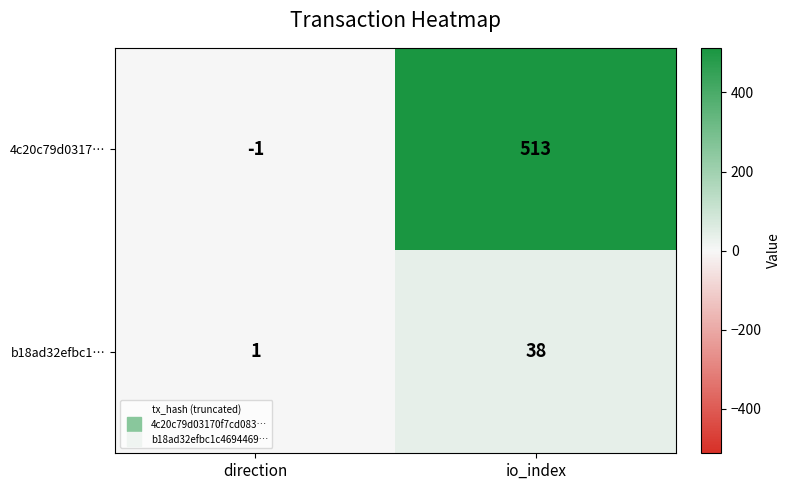

Rank the series at io_index from lowest to highest value.

b18ad32efbc1…, 4c20c79d0317…